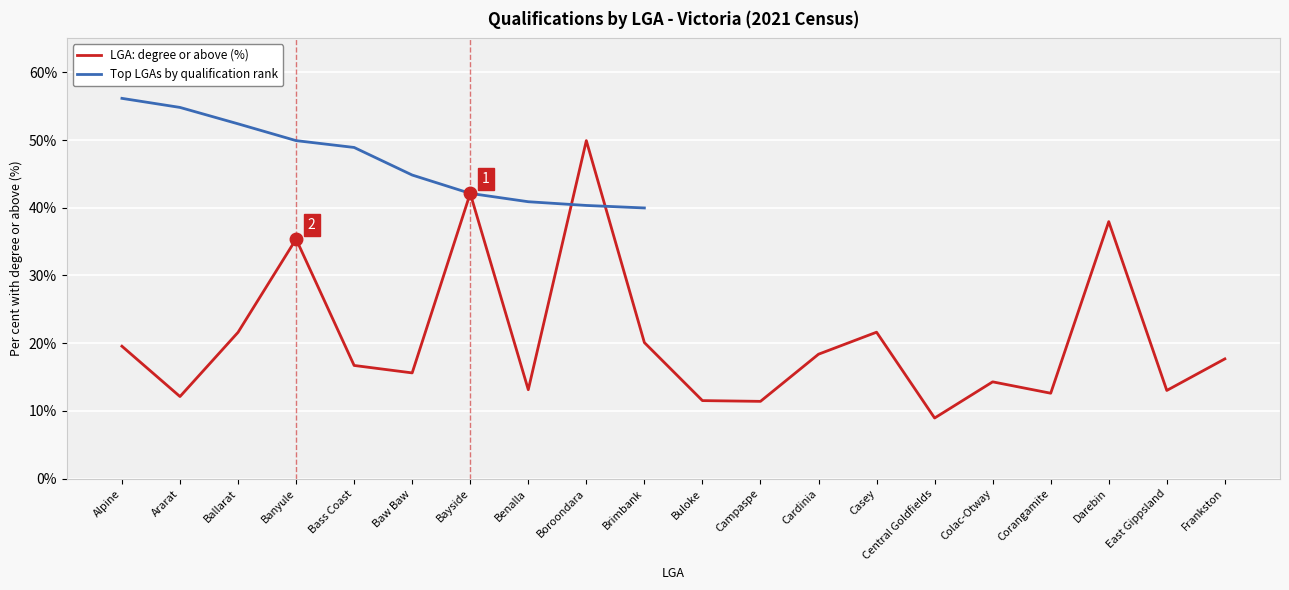

Reading left to right, extract all data points from this chart.

Alpine=19.6	Ararat=12.1	Ballarat=21.6	Banyule=35.4	Bass Coast=16.7	Baw Baw=15.6	Bayside=42.1	Benalla=13.1	Boroondara=49.9	Brimbank=20.1	Buloke=11.5	Campaspe=11.4	Cardinia=18.4	Casey=21.6	Central Goldfields=9.0	Colac-Otway=14.3	Corangamite=12.6	Darebin=38.0	East Gippsland=13.0	Frankston=17.7